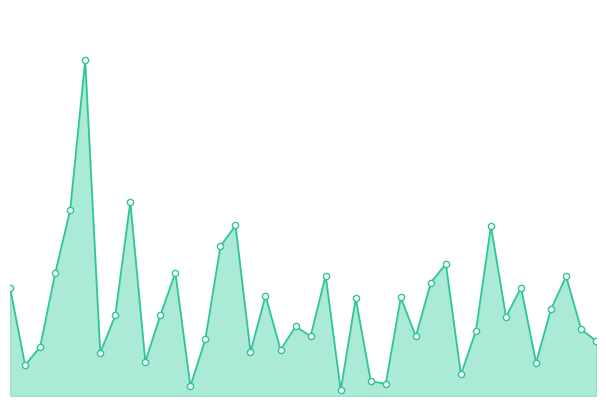

Does the chart have visible grid lines?

No